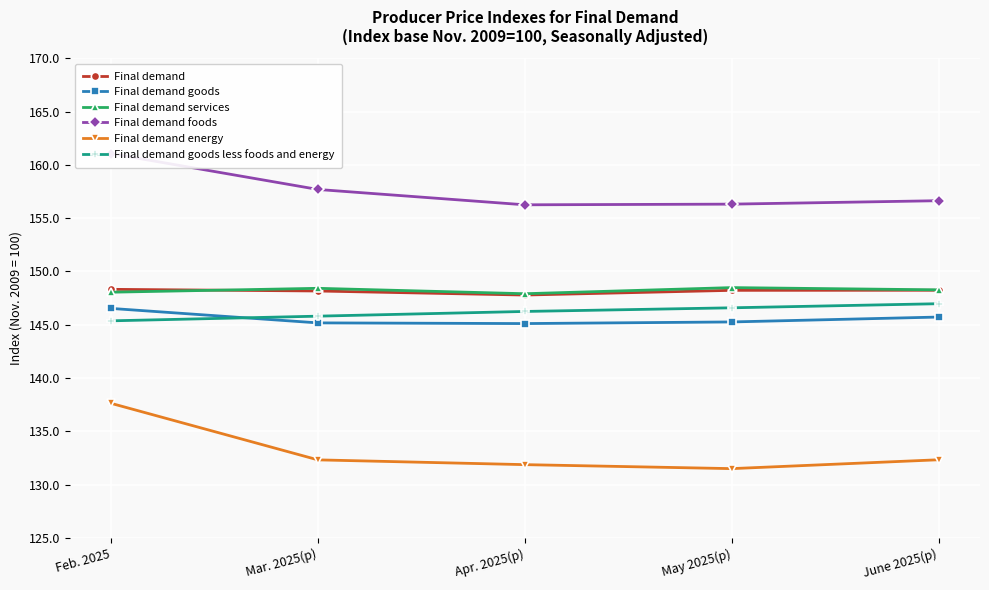

How many categories are shown in the chart?

5